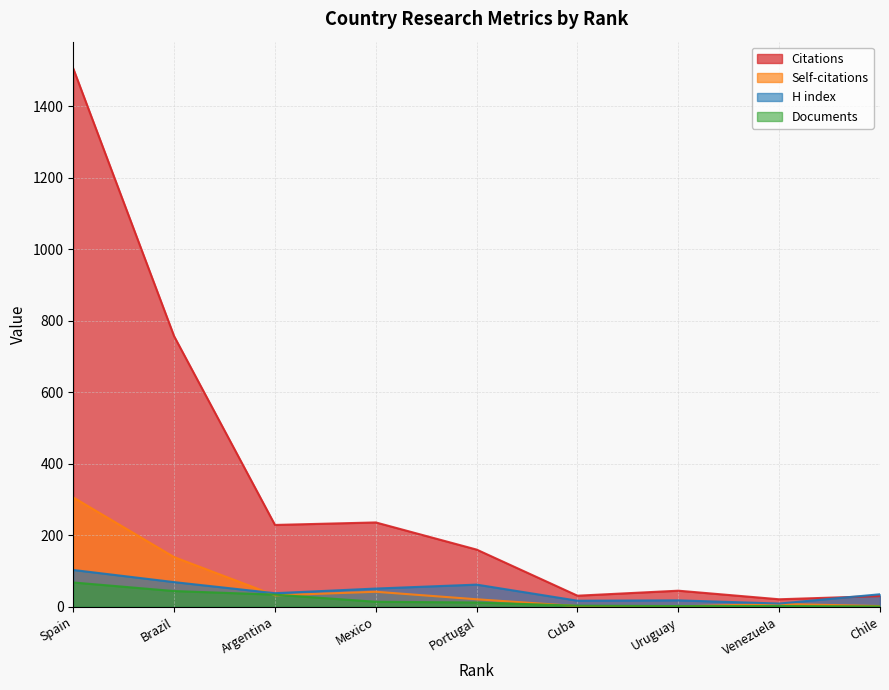

True or false: Citations and Documents cross at least once.

False